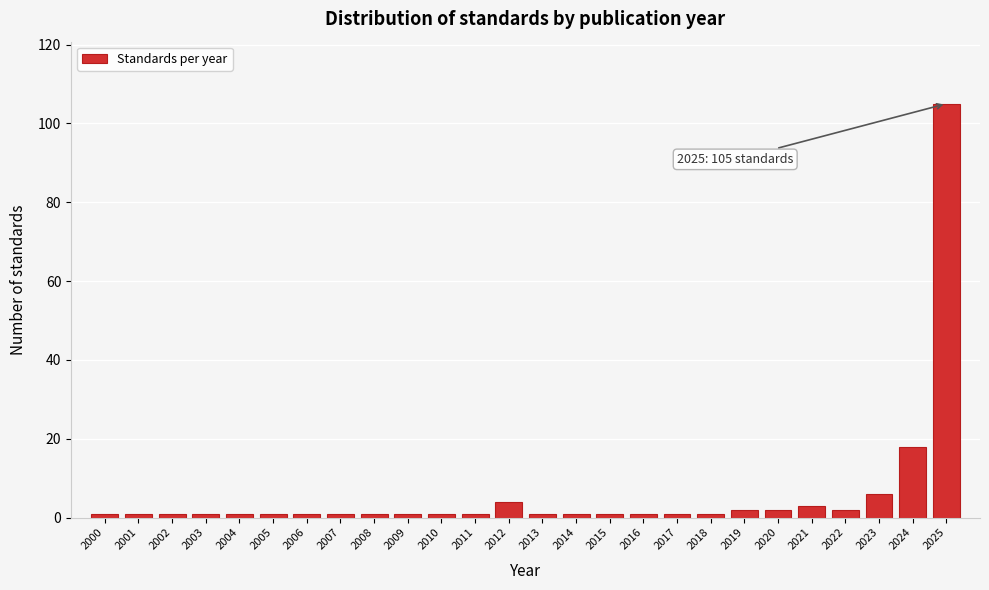

Reading left to right, what are all the values shown in this chart?

1	1	1	1	1	1	1	1	1	1	1	1	4	1	1	1	1	1	1	2	2	3	2	6	18	105